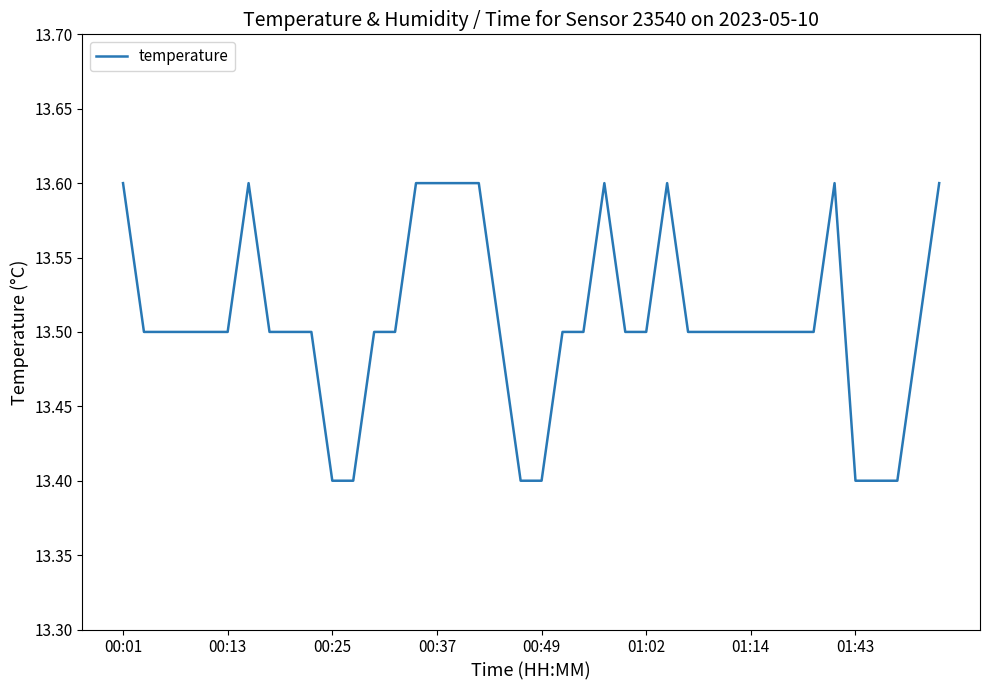

What is the maximum value shown in the chart?

13.6